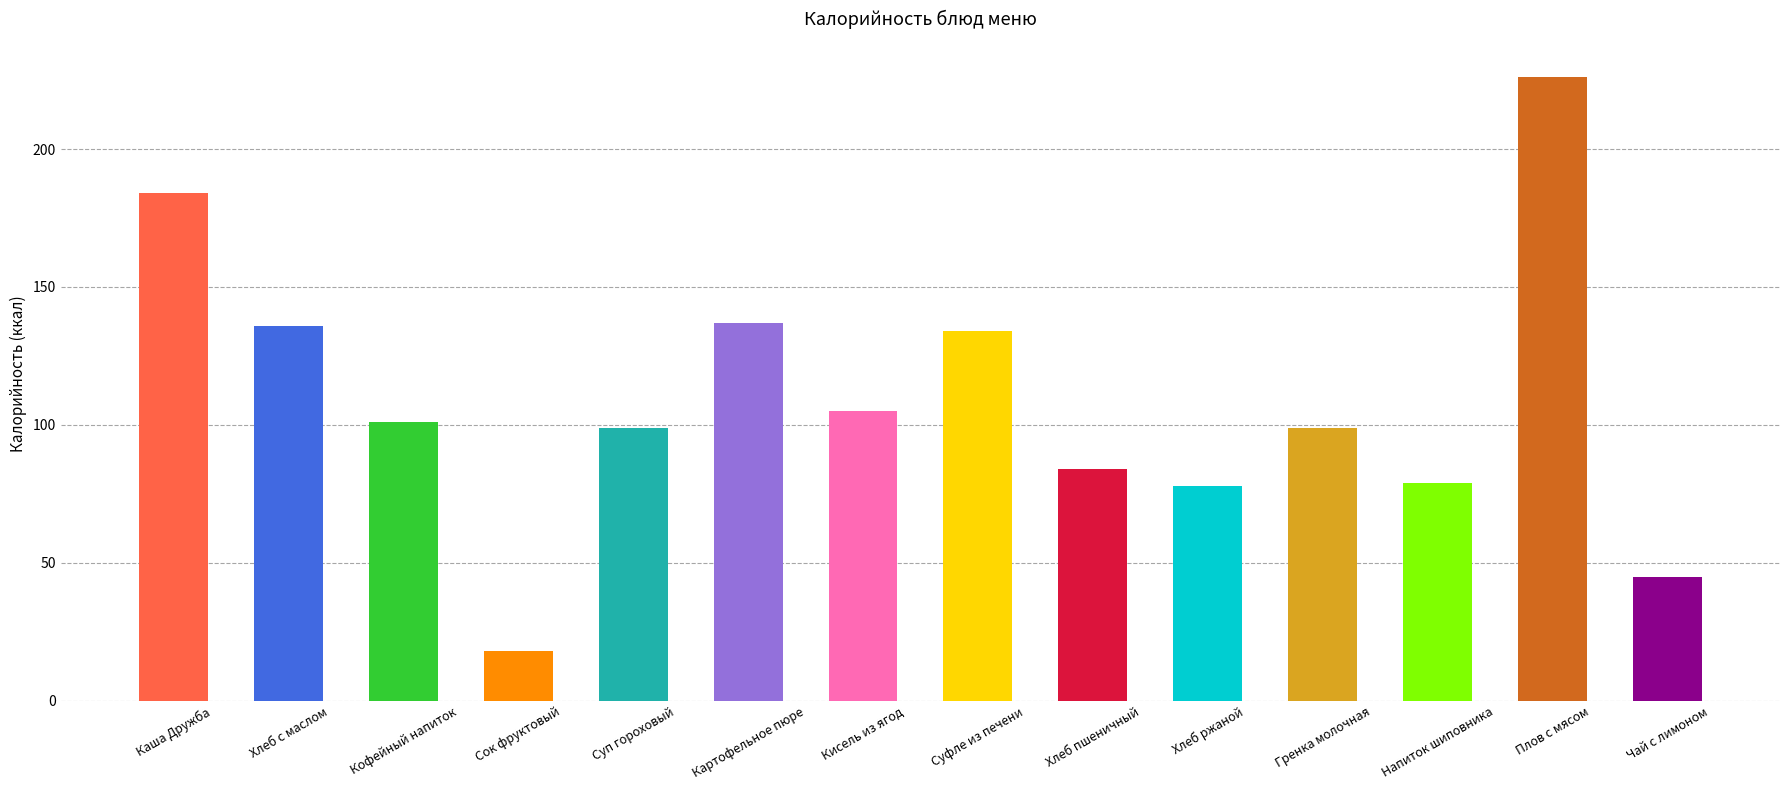

At which category is the sum across all series the highest?

Плов с мясом